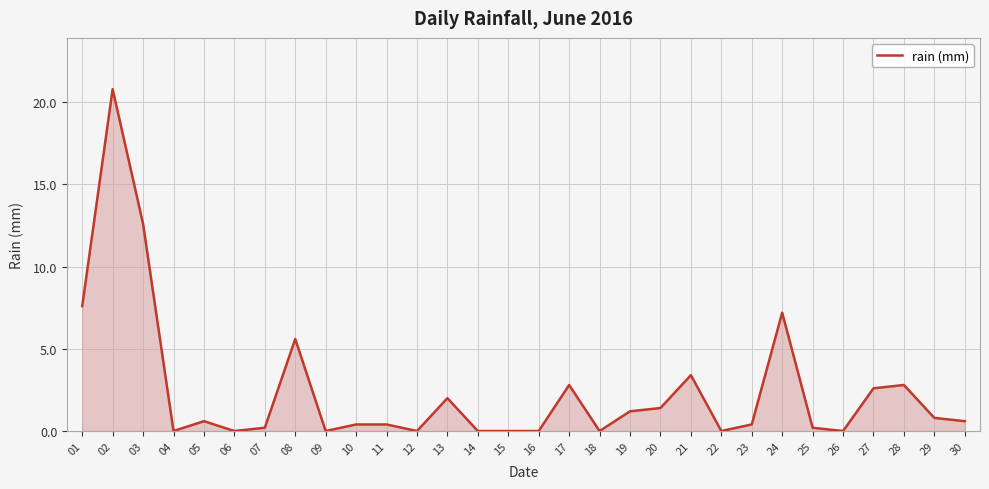

What is the sum of the values at 24 and 10?

7.6